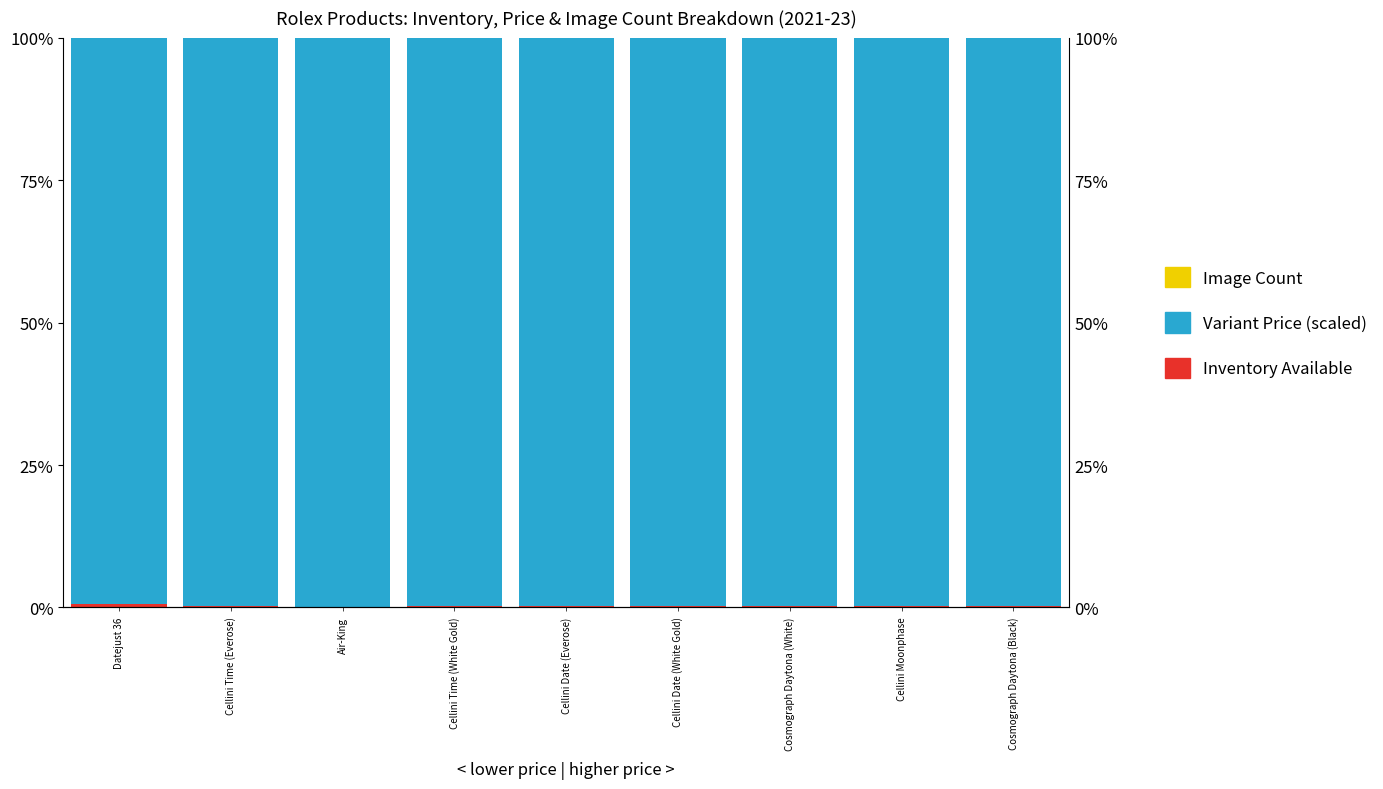

What is the average value of the Inventory Available series?

0.3